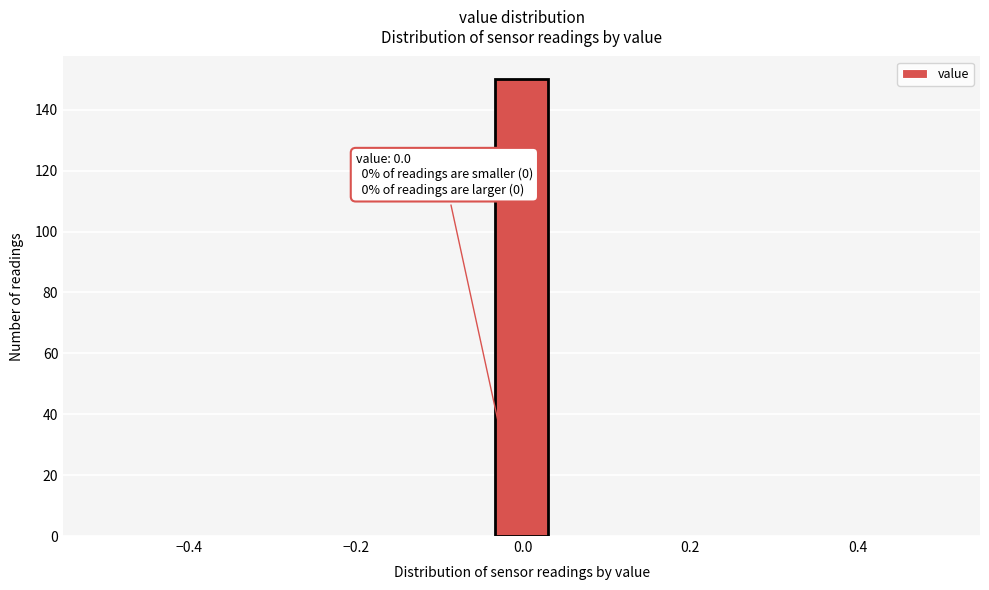

Around what value on the x-axis is the tallest bar? Give the approximate position of its centre, as read against the axis.

0.00